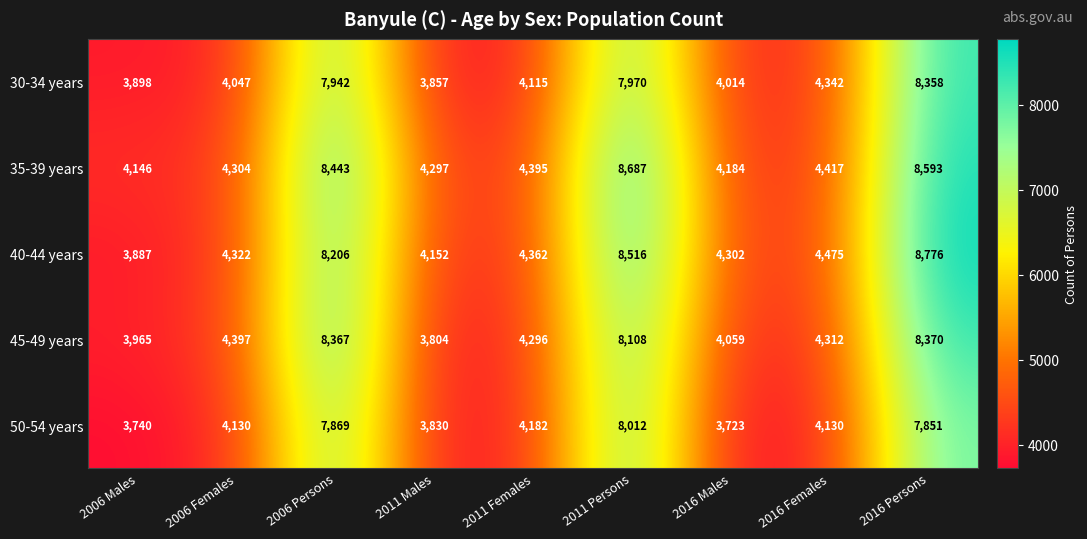

At how many categories does at least one series exceed 5740?

3